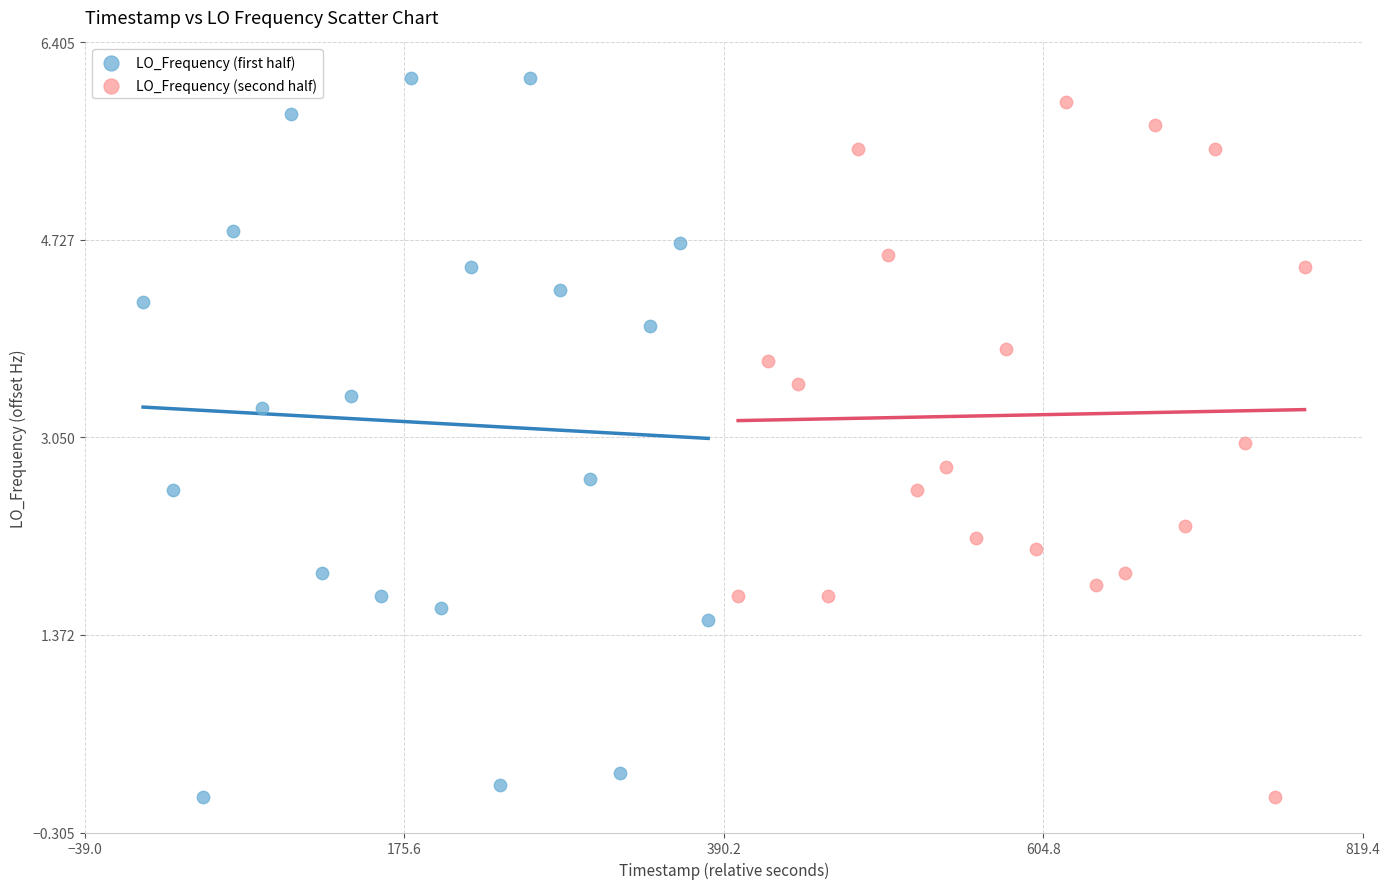

What are all the series names shown in the legend?

LO_Frequency (first half), LO_Frequency (second half)